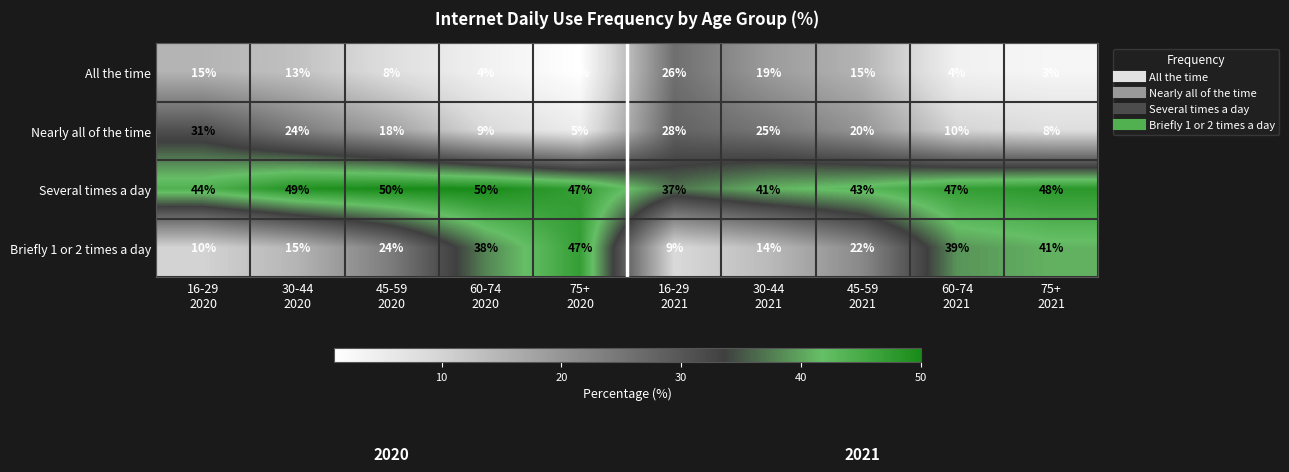

What is the difference between the maximum and second lowest values in the Several times a day series?

9